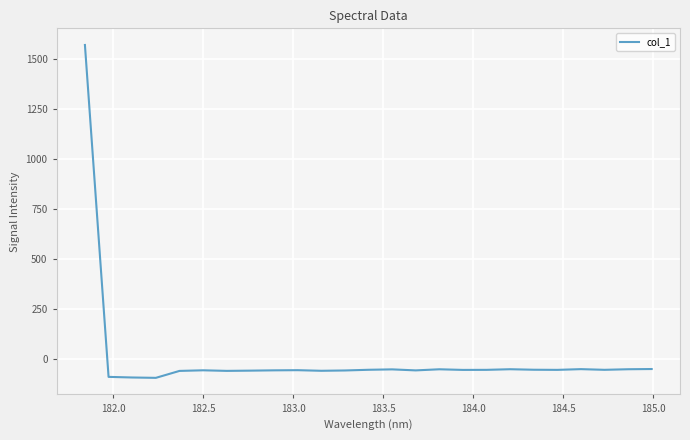

How many positive values are there?

1